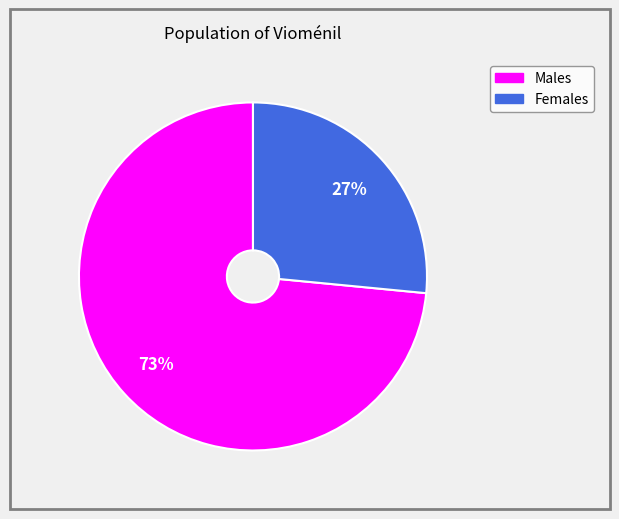

Does any single category account for the majority?

Yes